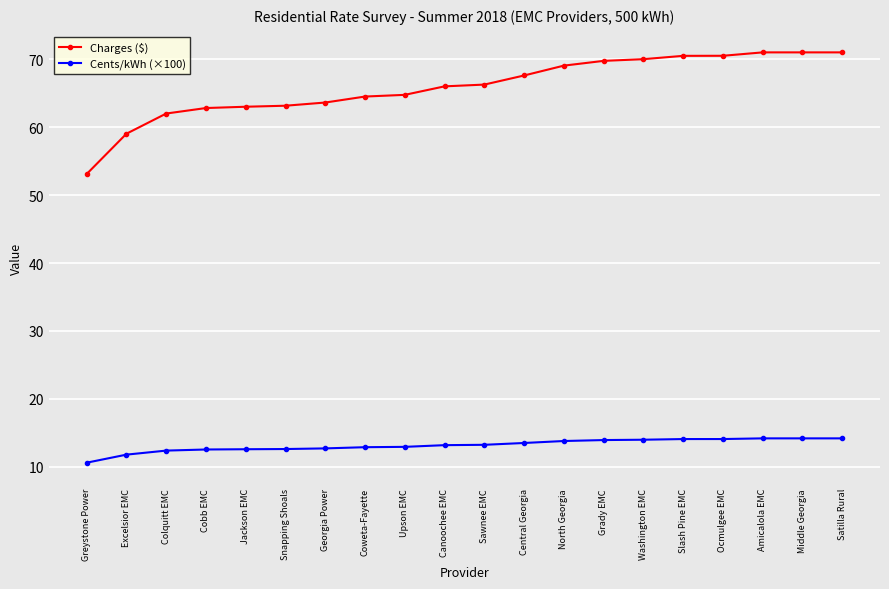

Rank the series by their maximum value, from highest to lowest.

Charges ($), Cents/kWh (×100)